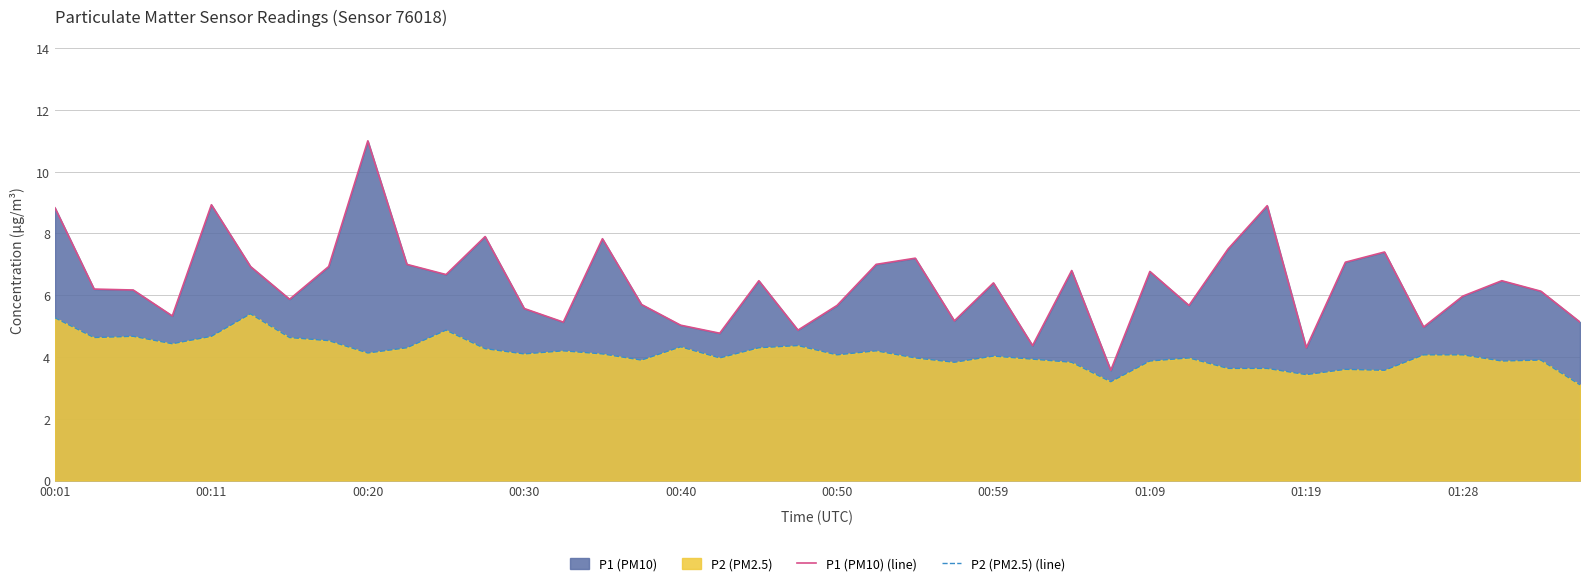

Rank the series at 00:59 from highest to lowest value.

P1 (PM10) (line), P2 (PM2.5) (line)